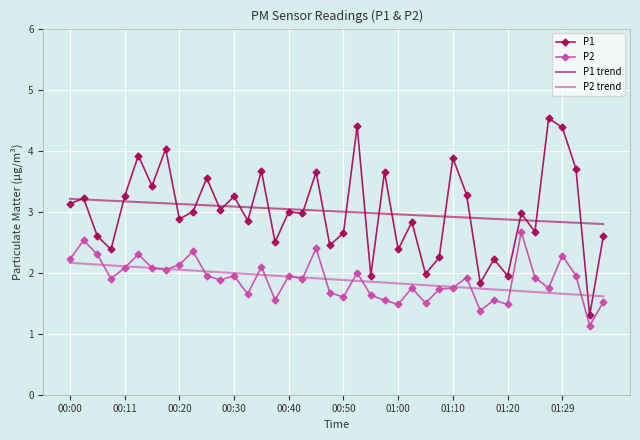

Which series has the largest range (max minus min)?

P1